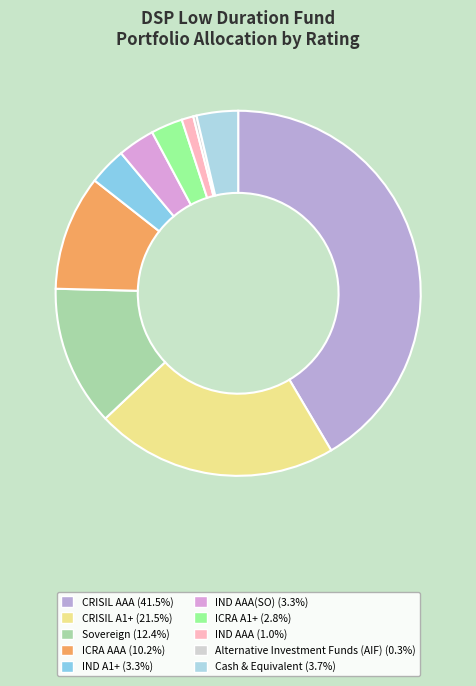

How many segments does this pie chart have?

10